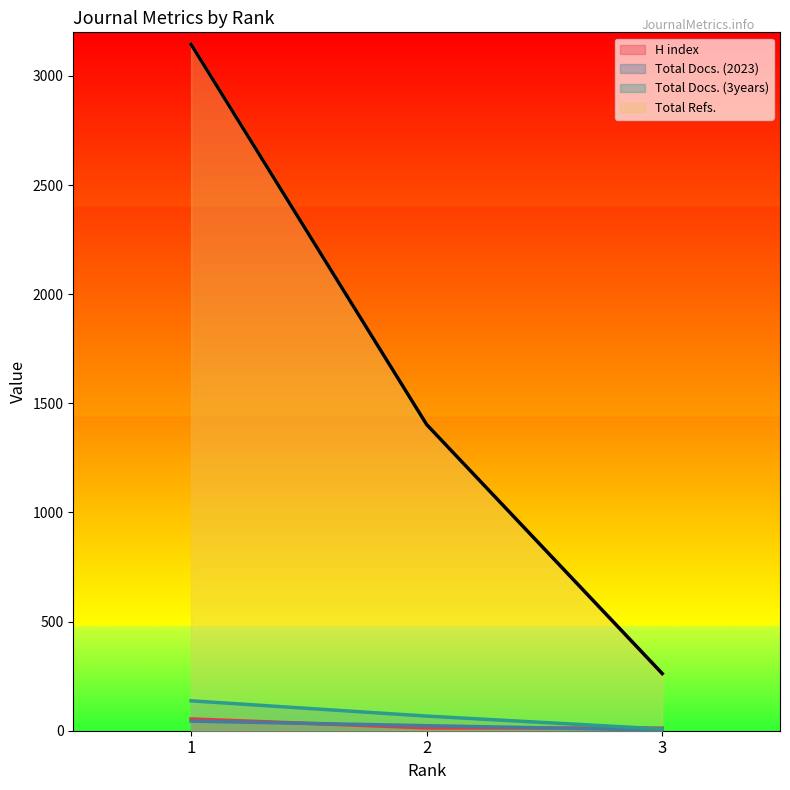

Rank the categories by Total Docs. (2023) value from lowest to highest.

3, 2, 1